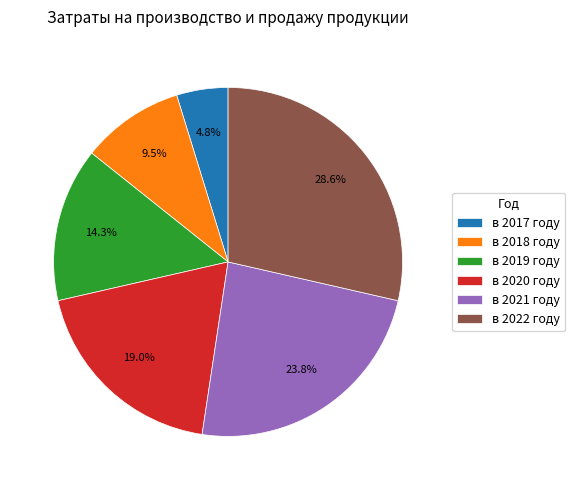

To the nearest percent, what is the difference between the largest and smallest slice percentages?

24%